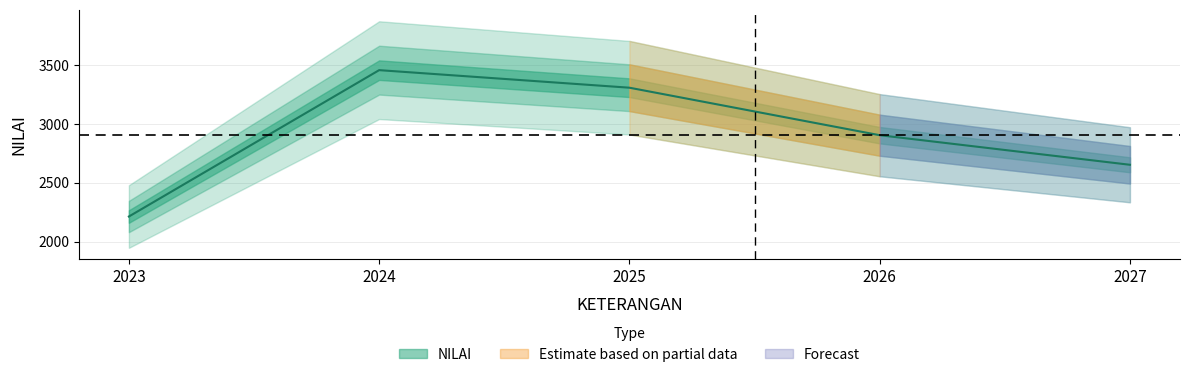

How many lines are shown in the chart?

1